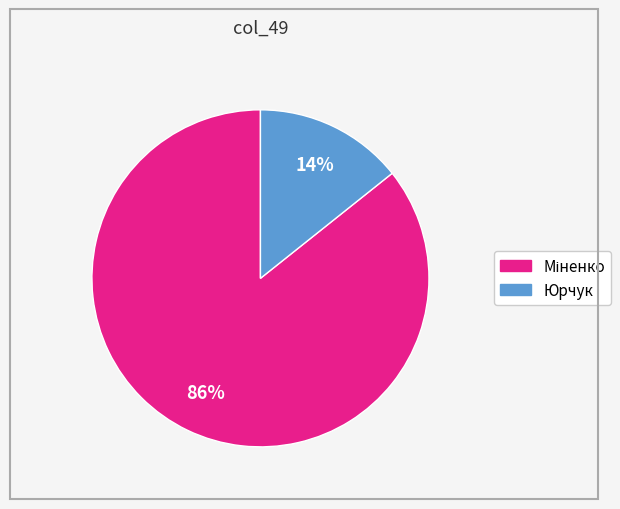

What percentage is the Юрчук slice, to the nearest percent?

14%